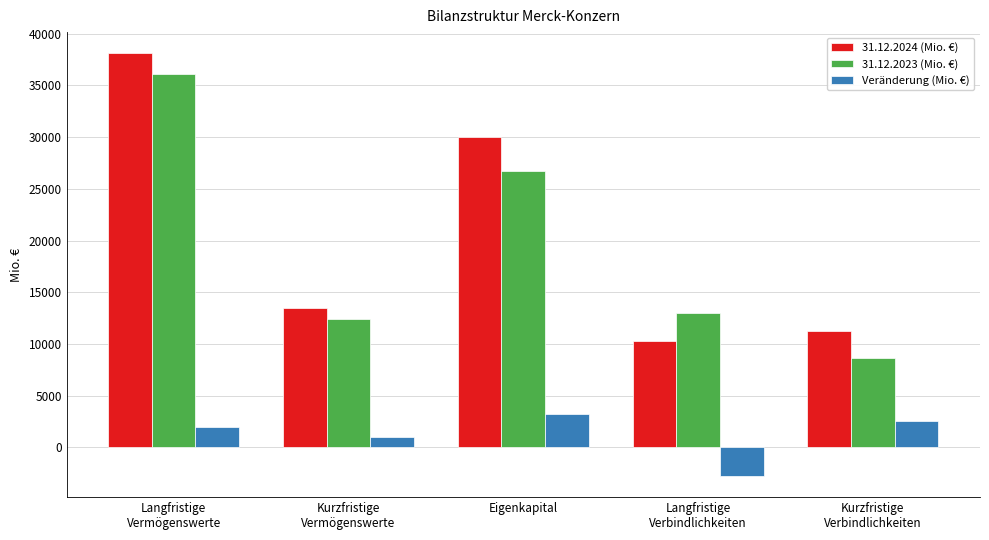

What is the approximate value of Veränderung (Mio. €) at Langfristige
Verbindlichkeiten, to the nearest 50?

-2750